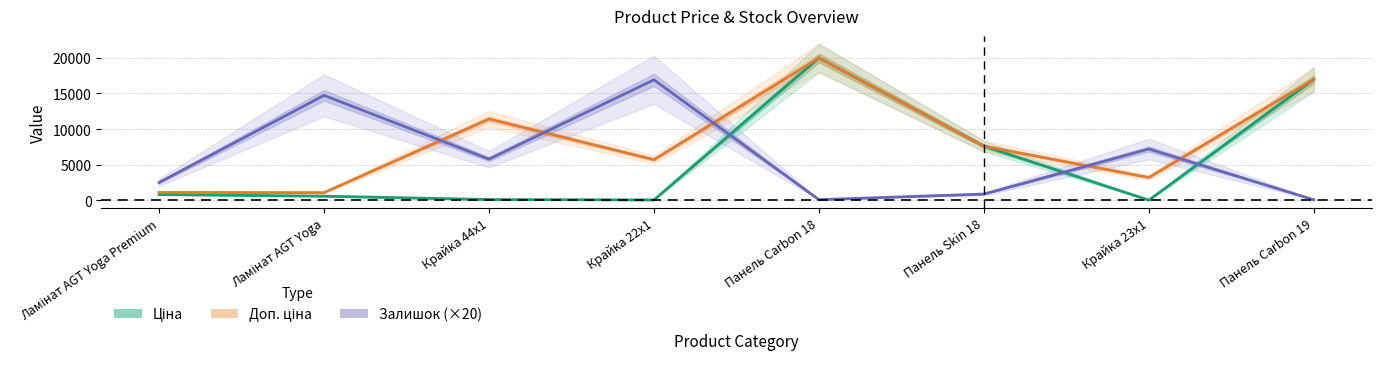

The value of Залишок at Ламінат AGT Yoga Premium is 1098.1. True or false?

False